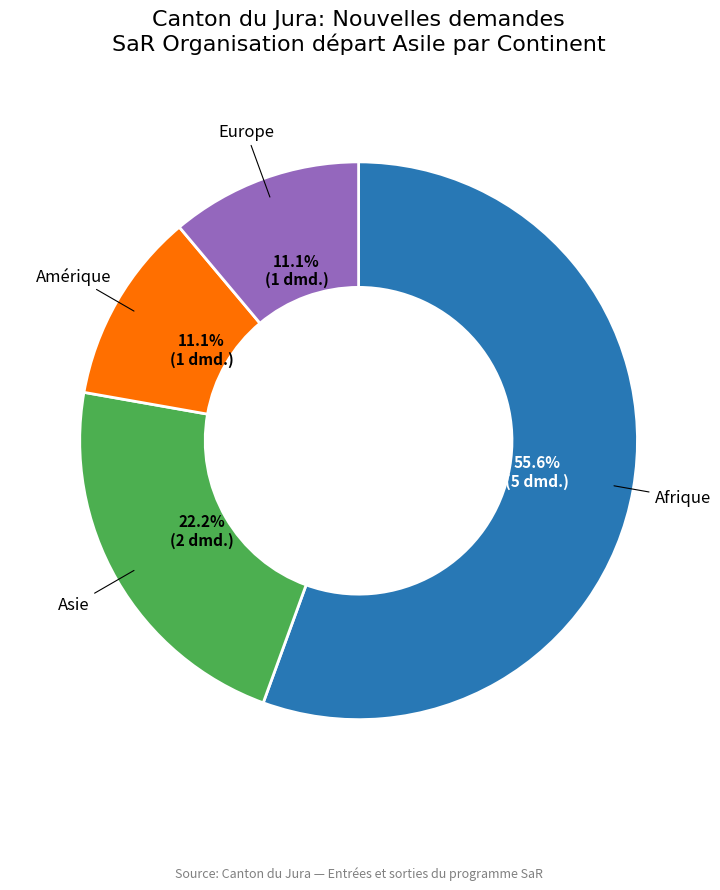

What is the largest slice in the pie chart?

Afrique